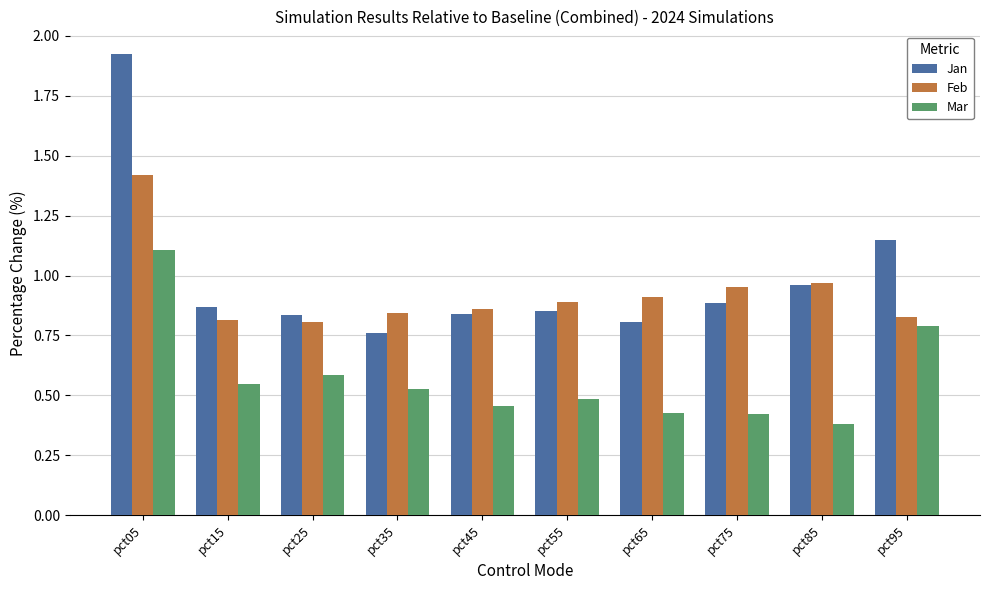

The value of Mar at pct85 is 0.4. True or false?

True